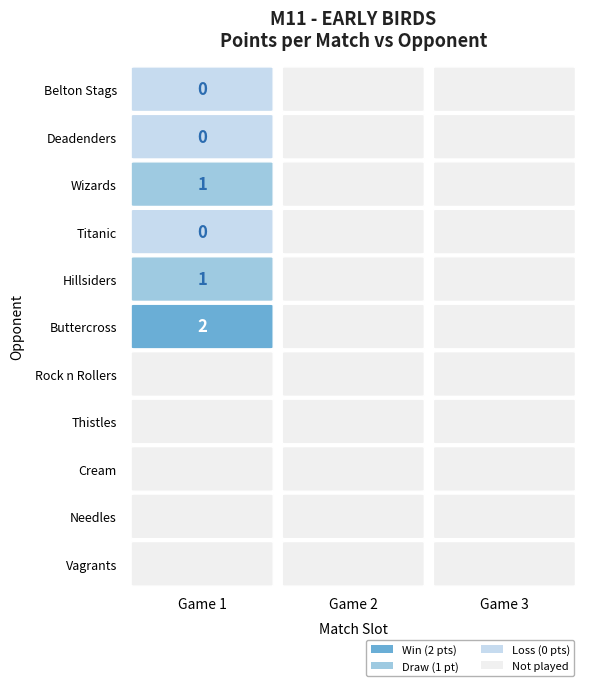

List the series in order of their peak value, highest first.

Buttercross, Wizards, Hillsiders, Belton Stags, Deadenders, Titanic, Rock n Rollers, Thistles, Cream, Needles, Vagrants